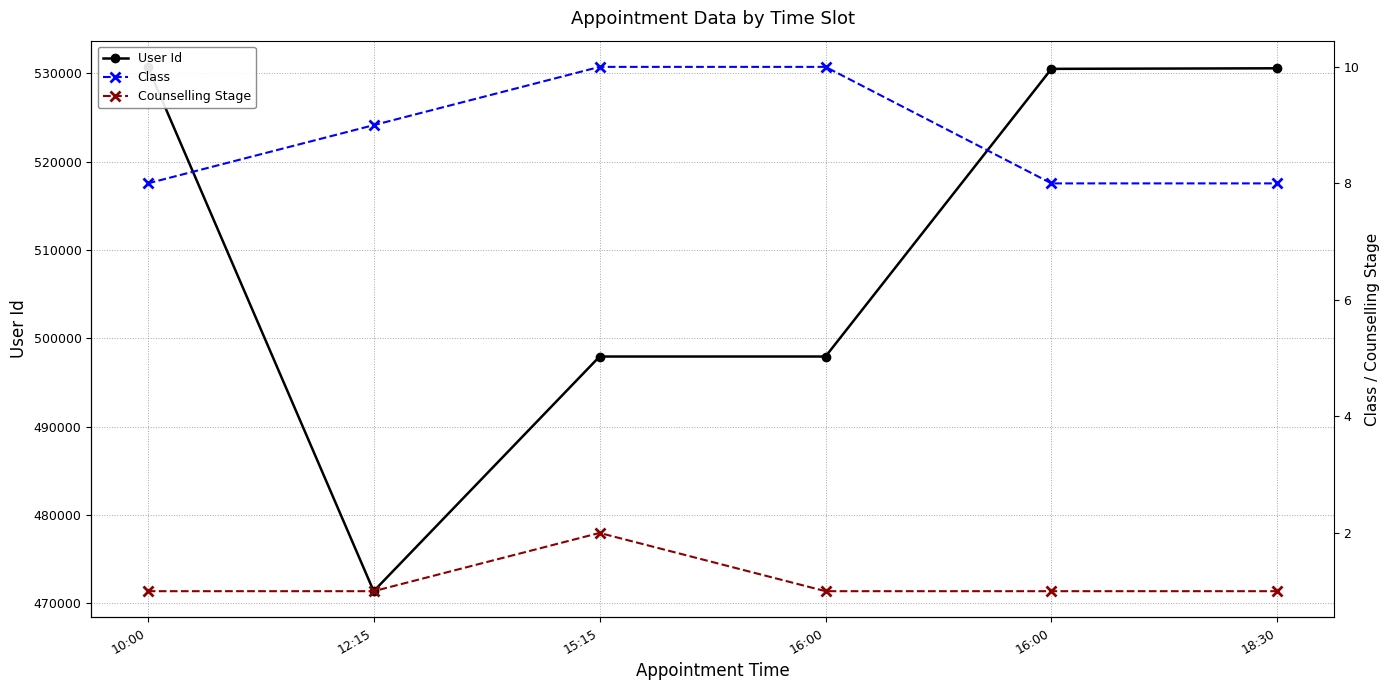

Where does the User Id series first go above 530490?

10:00